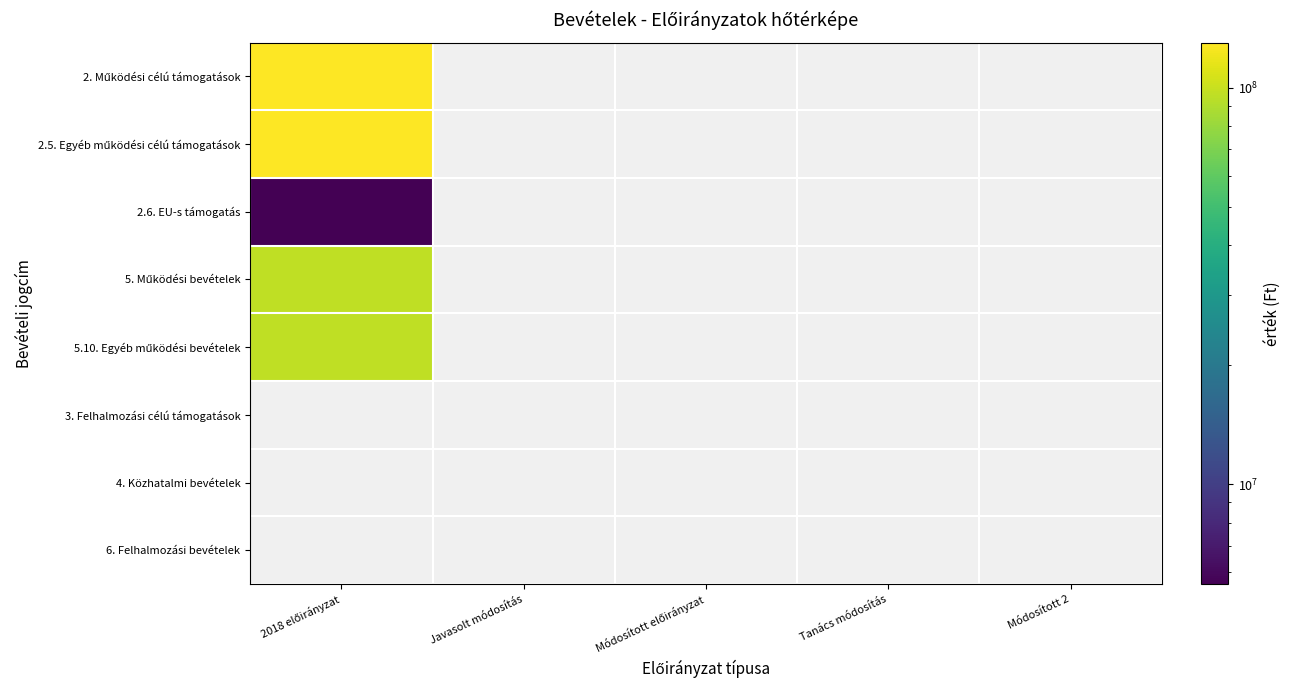

How many values in 5. Működési bevételek are above zero?

1